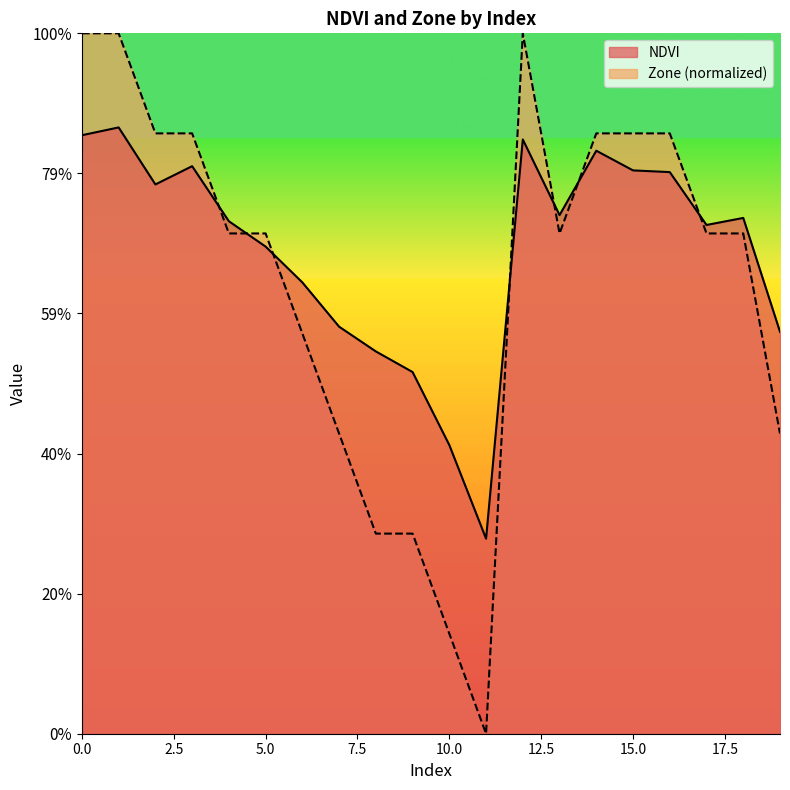

How many data points does each series have?

20